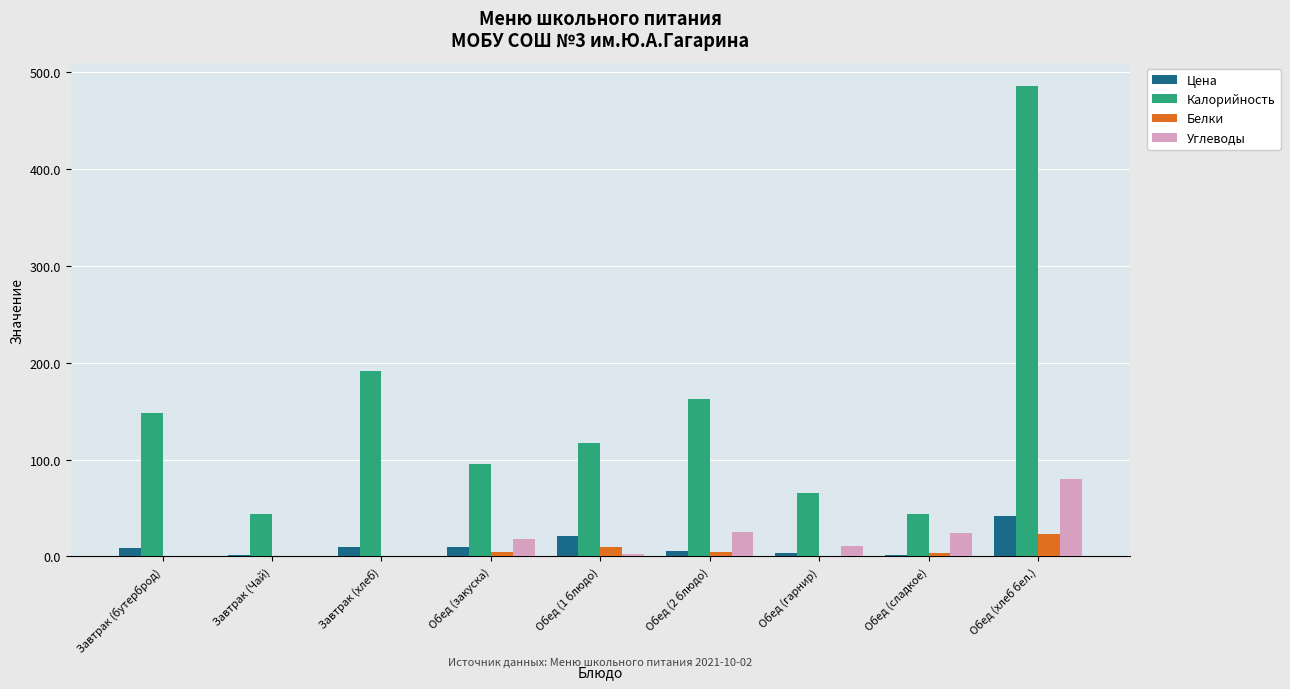

At which label does Калорийность first exceed 117?

Завтрак (бутерброд)